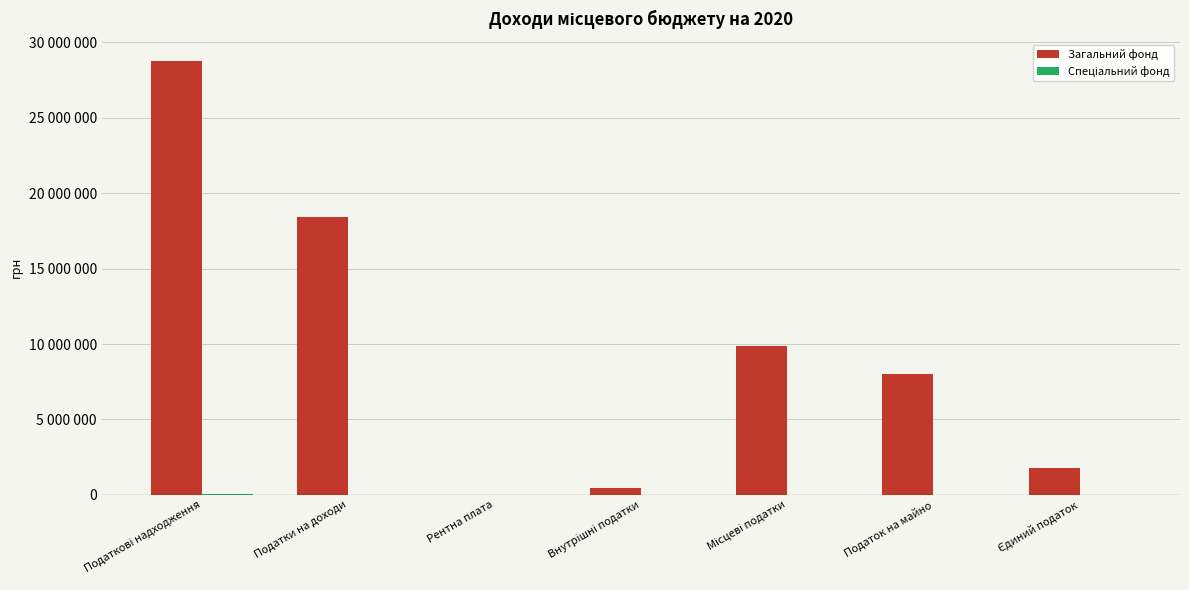

List the series in order of their peak value, highest first.

Загальний фонд, Спеціальний фонд